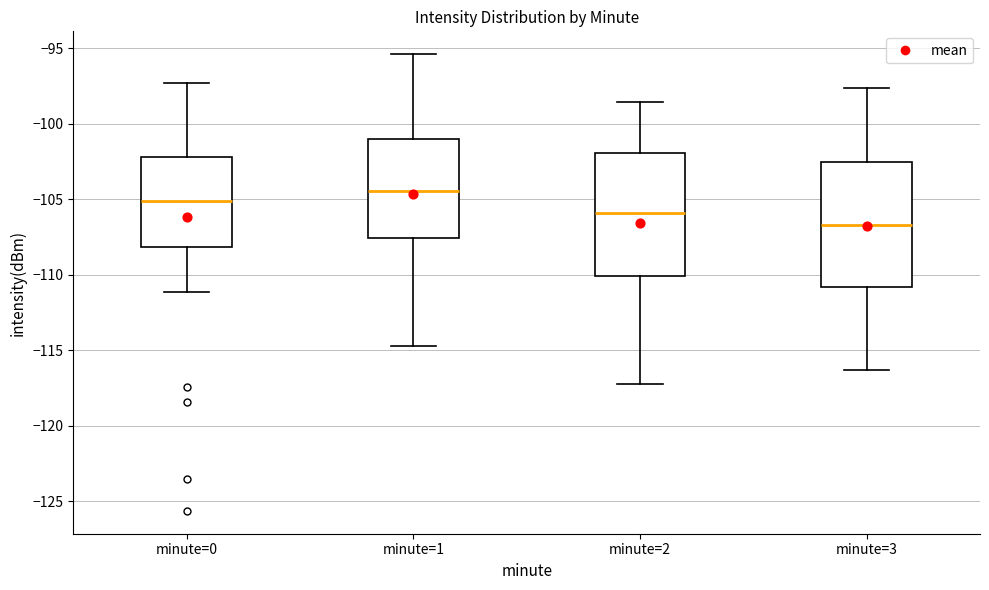

Where does the upper whisker of the box for minute=0 end on the y-axis? The values are not printed on the chart, so give them approximately, as read against the axis.

-97.5